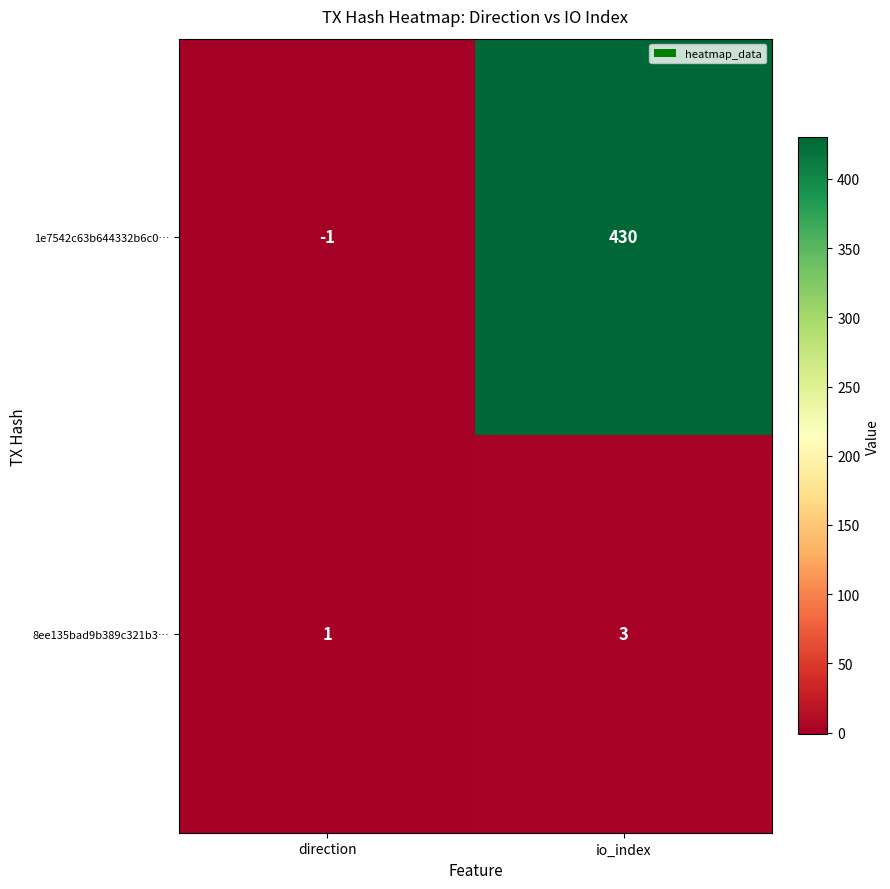

Rank the series at io_index from highest to lowest value.

1e7542c63b644332b6c0…, 8ee135bad9b389c321b3…